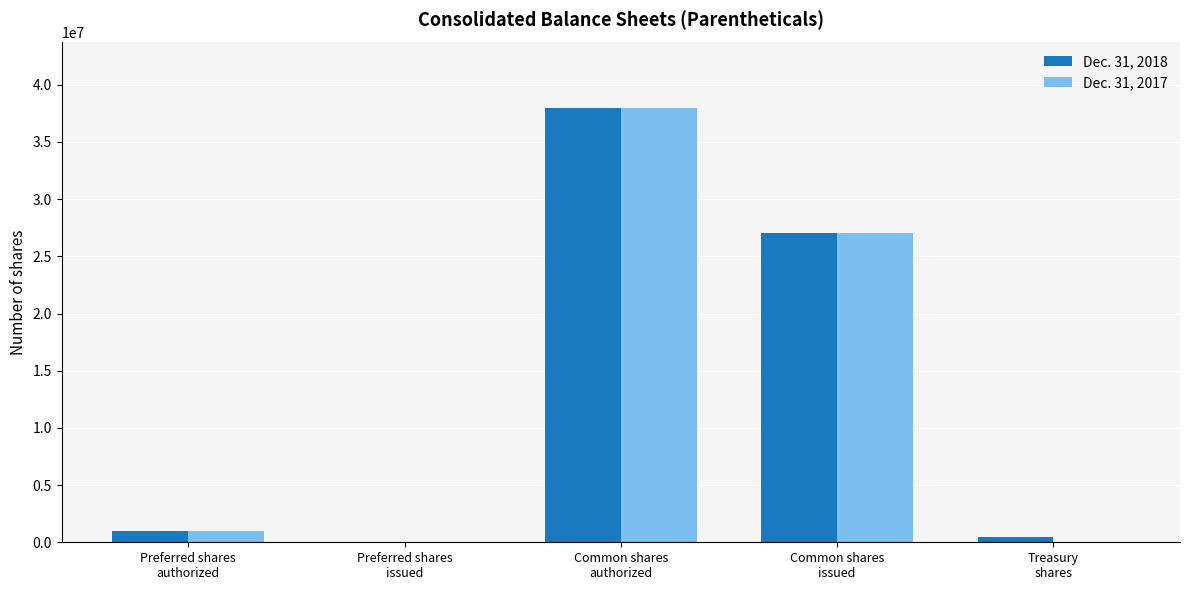

What are all the series names shown in the legend?

Dec. 31, 2018, Dec. 31, 2017